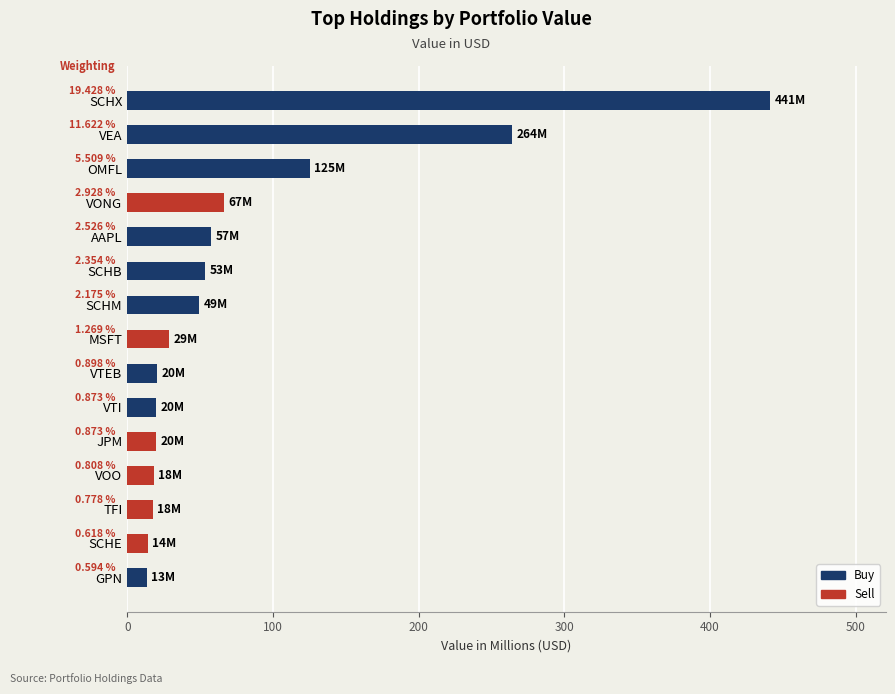

Does the chart contain any negative values?

No